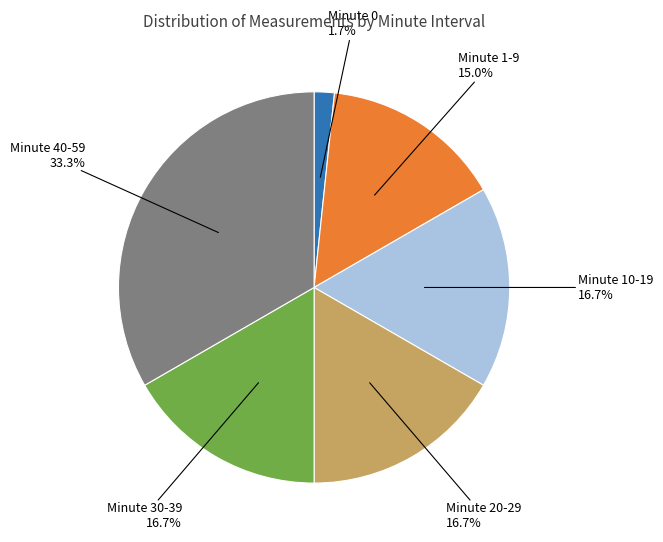

How many slices are in this pie chart?

6